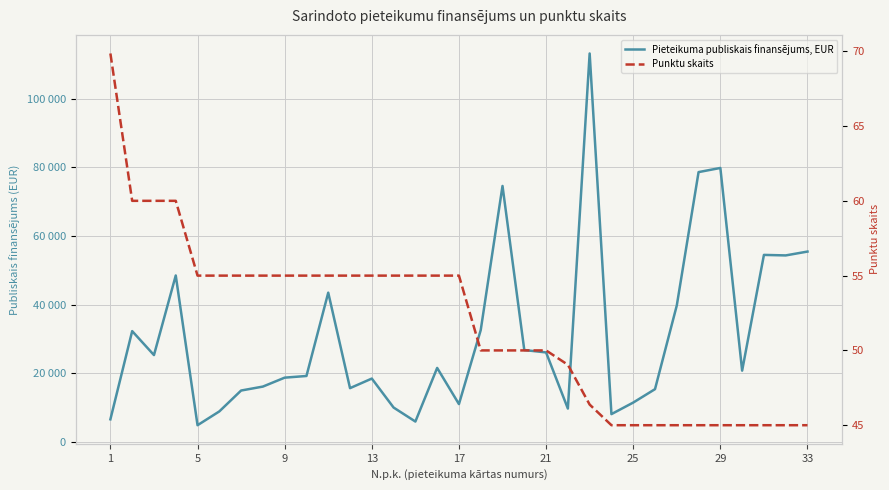

True or false: Pieteikuma publiskais finansējums, EUR and Punktu skaits intersect in this chart.

False